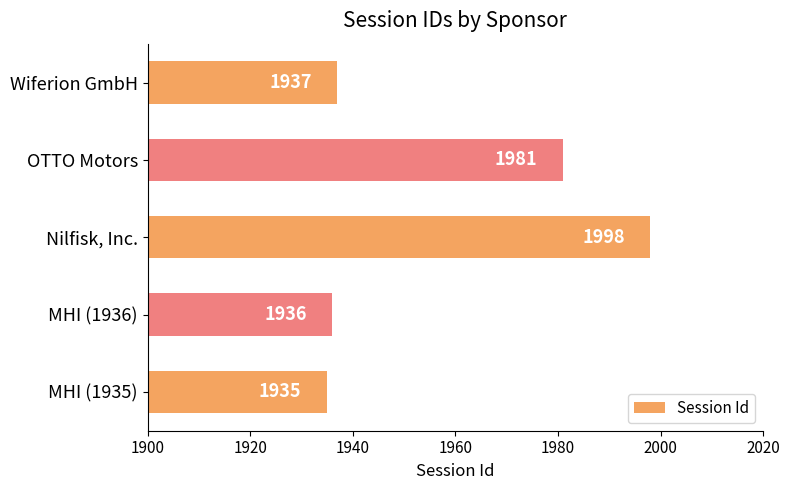

Which category has the lowest value across all series?

MHI (1935)